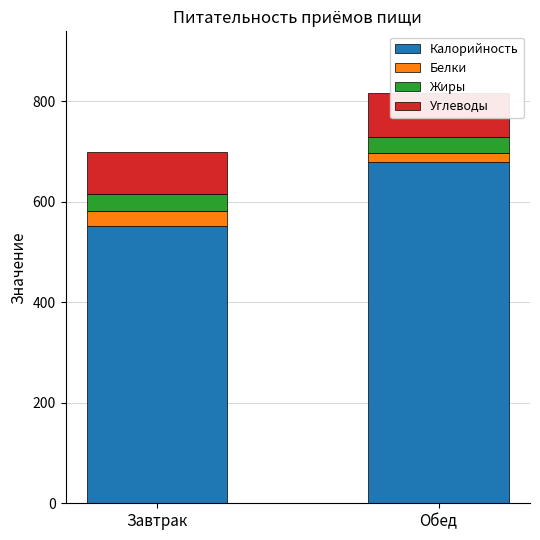

What is the difference between the highest and lowest values at Обед?

660.1